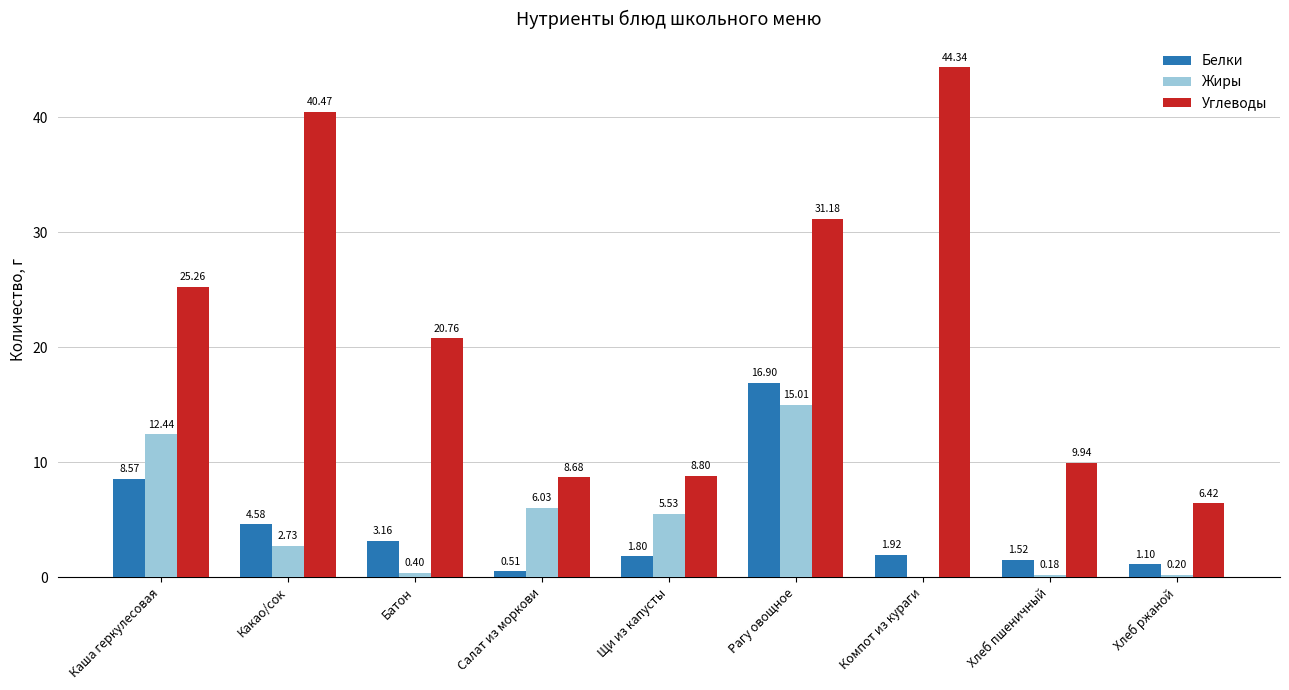

Which series changed the most between Каша геркулесовая and Хлеб ржаной?

Углеводы